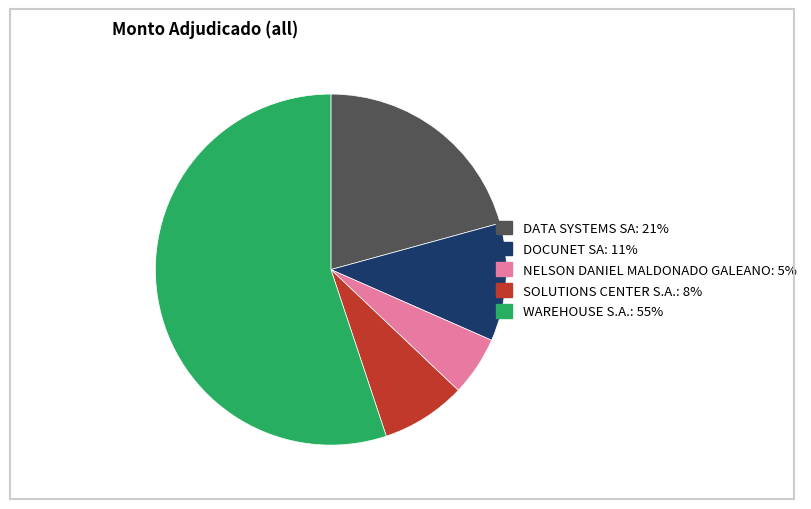

Do NELSON DANIEL MALDONADO GALEANO and DOCUNET SA together represent more than half of the pie?

No